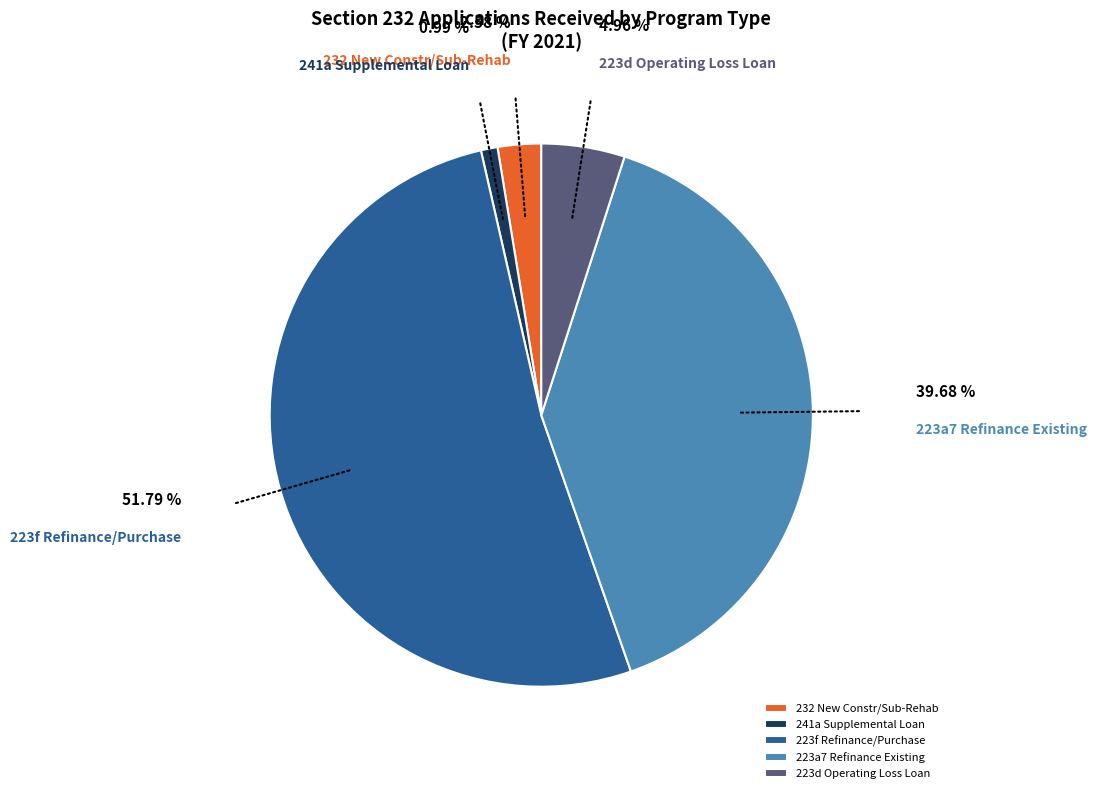

The 223d Operating Loss Loan slice represents 5% of the pie. True or false?

True